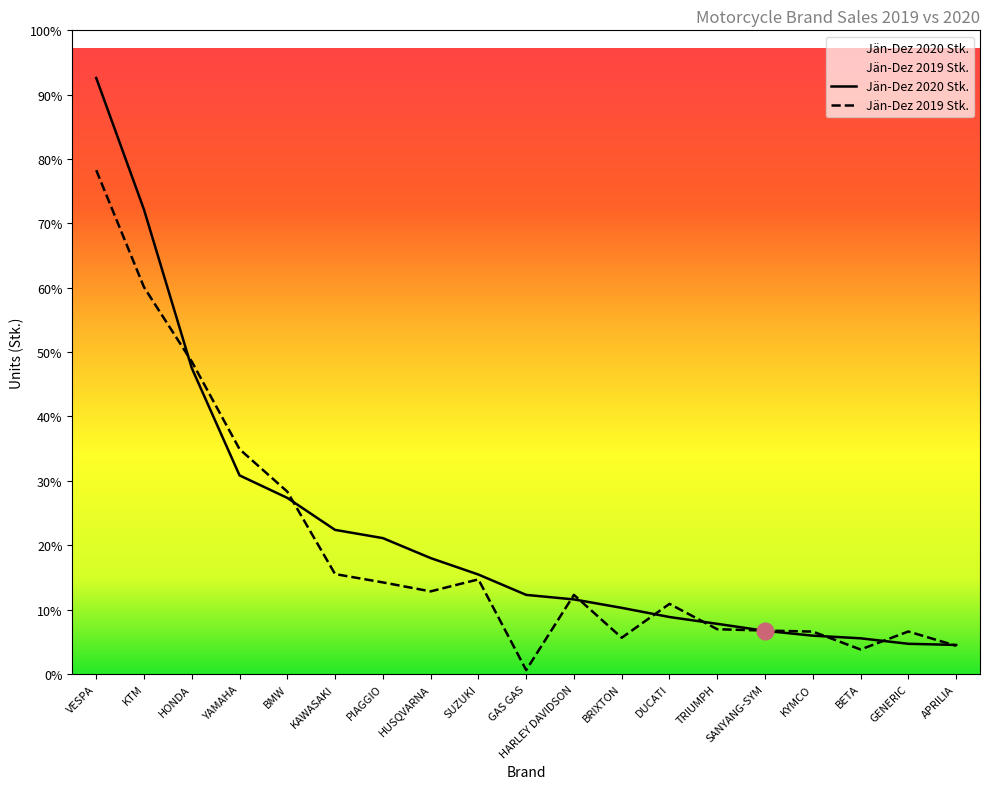

What is the label of the 14th point from the left?

TRIUMPH